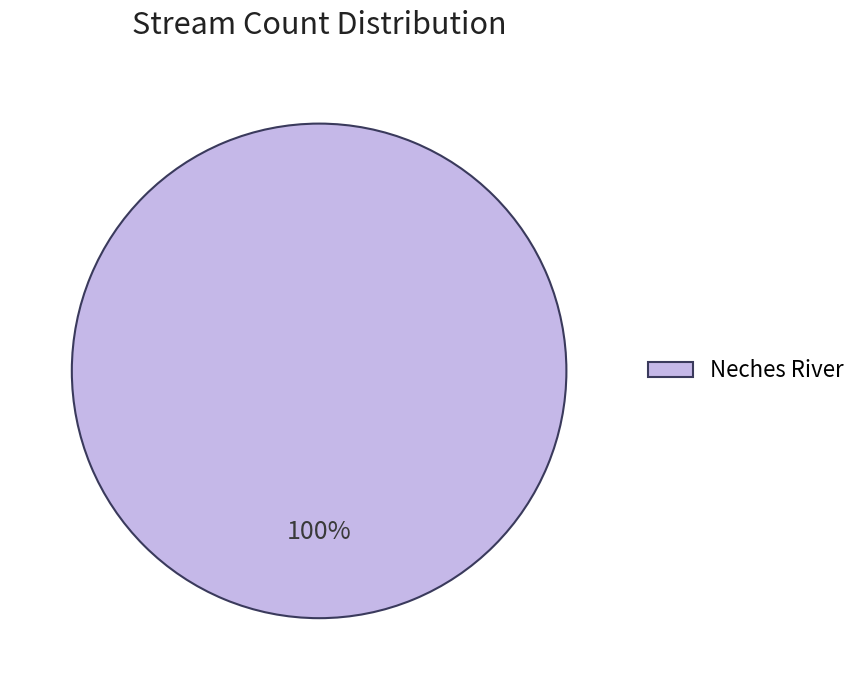

Is Neches River the majority of the pie?

Yes